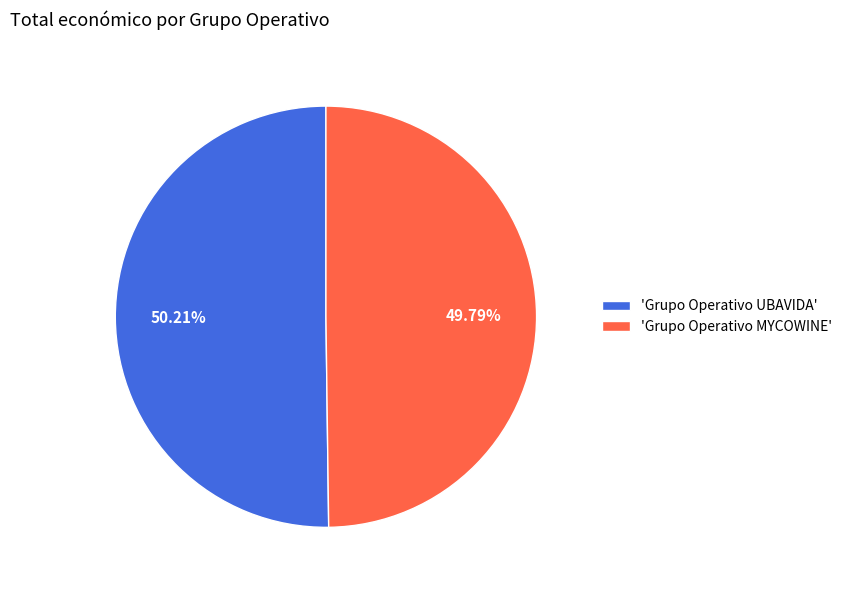

How many segments does this pie chart have?

2